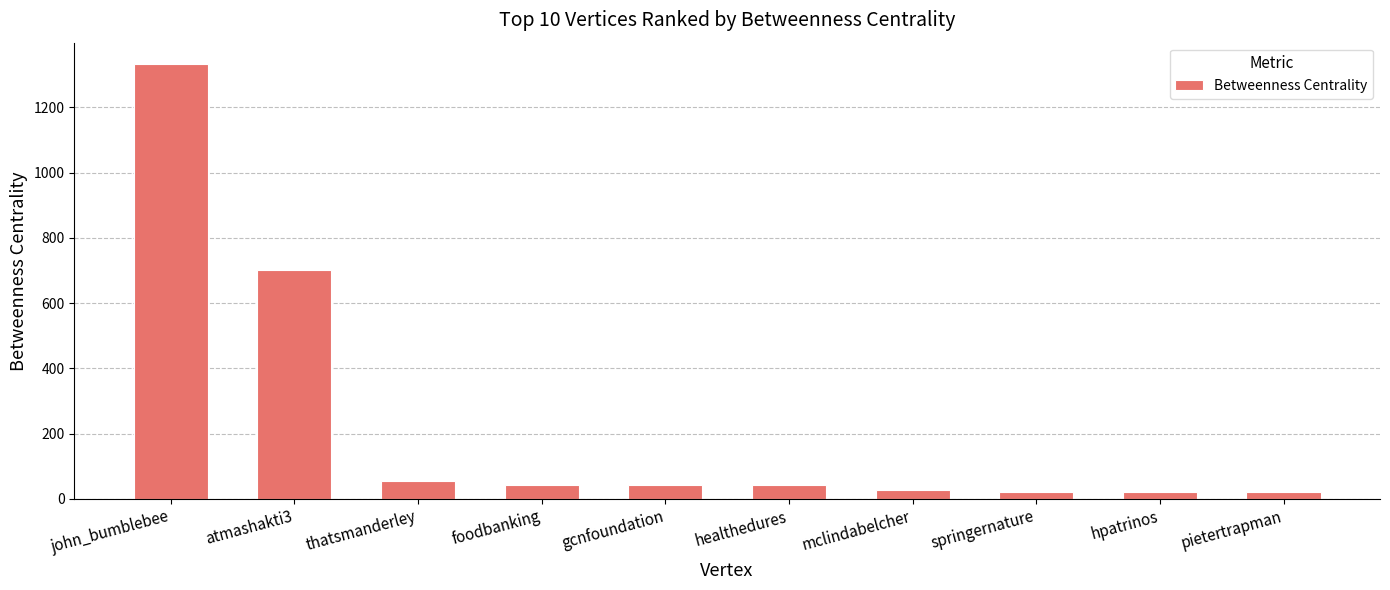

What is the label of the 10th bar from the right?

john_bumblebee